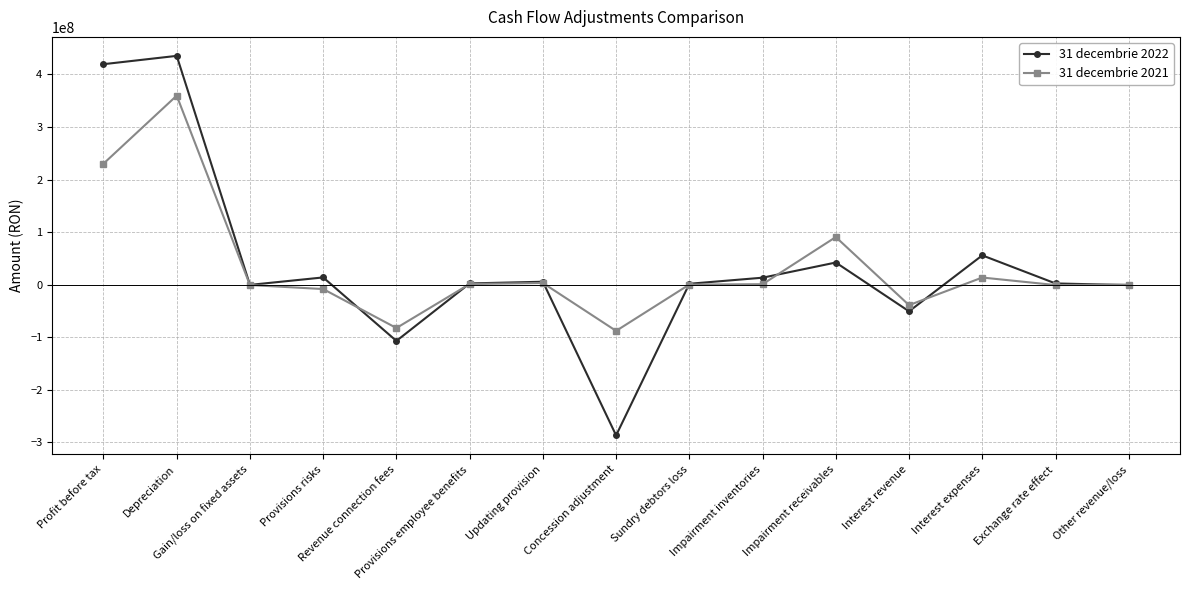

Where is the first local minimum for 31 decembrie 2022?

Gain/loss on fixed assets